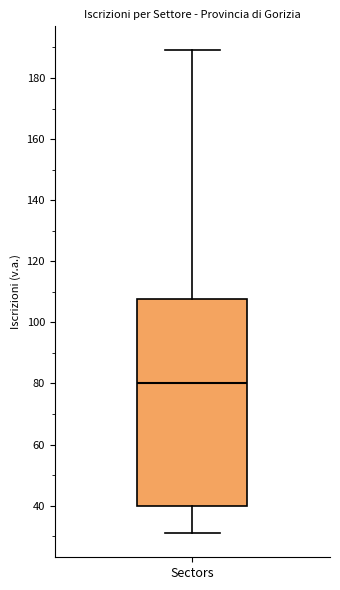

Where does the lower whisker of the box for Sectors end on the y-axis? The values are not printed on the chart, so give them approximately, as read against the axis.

32